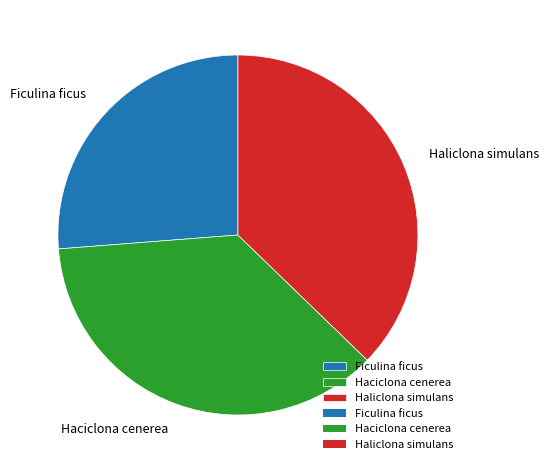

Is it true that Ficulina ficus is 18% of the pie?

False